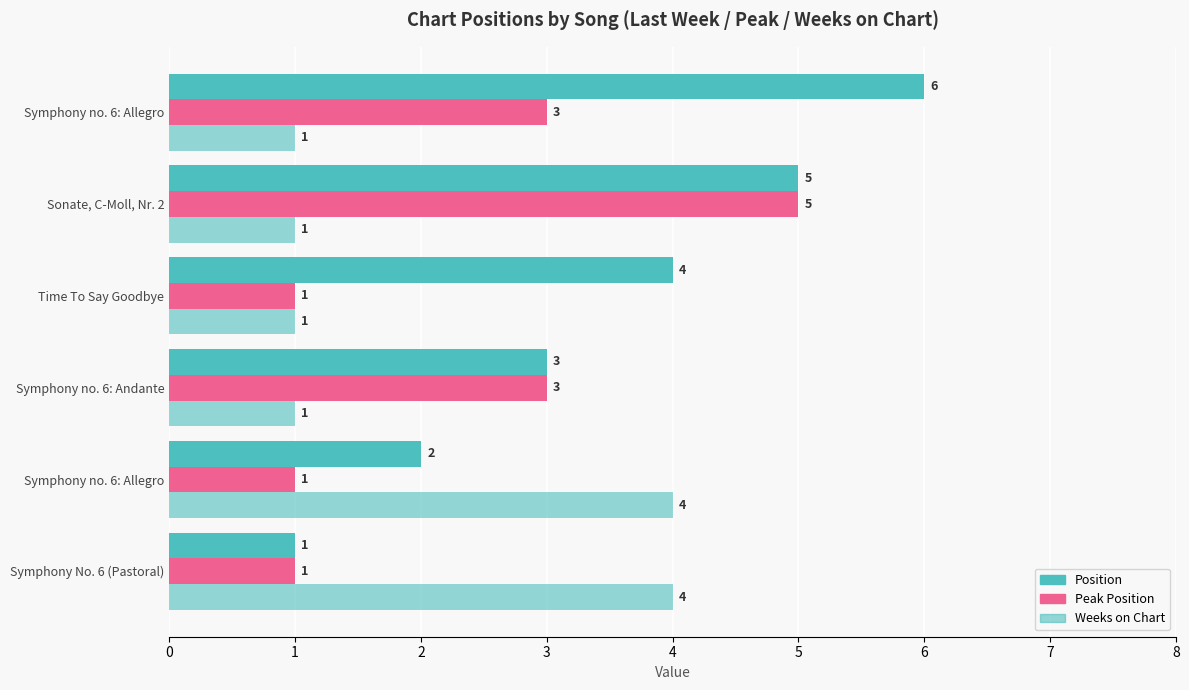

What is the minimum value for Weeks on Chart?

1